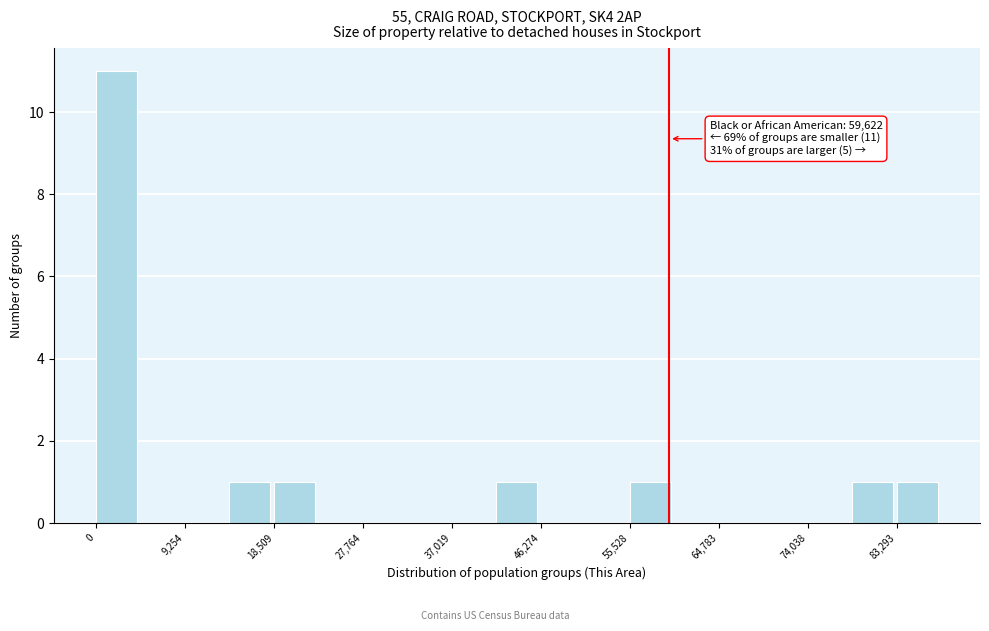

Which range on the x-axis has the tallest bar?

0 to 5000